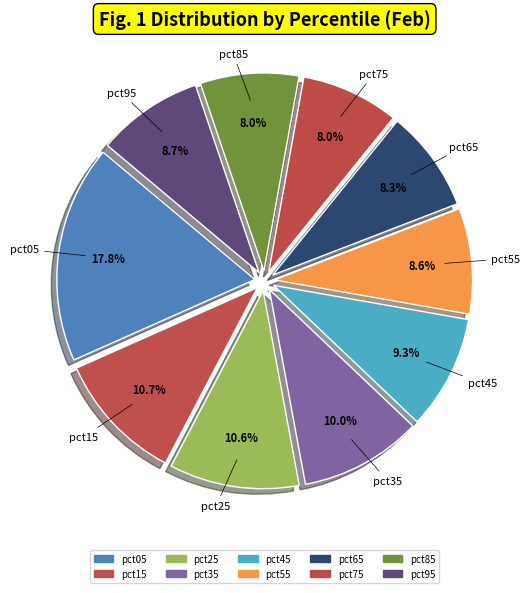

To the nearest percent, what is the difference between the pct25 and pct05 slice percentages?

7%